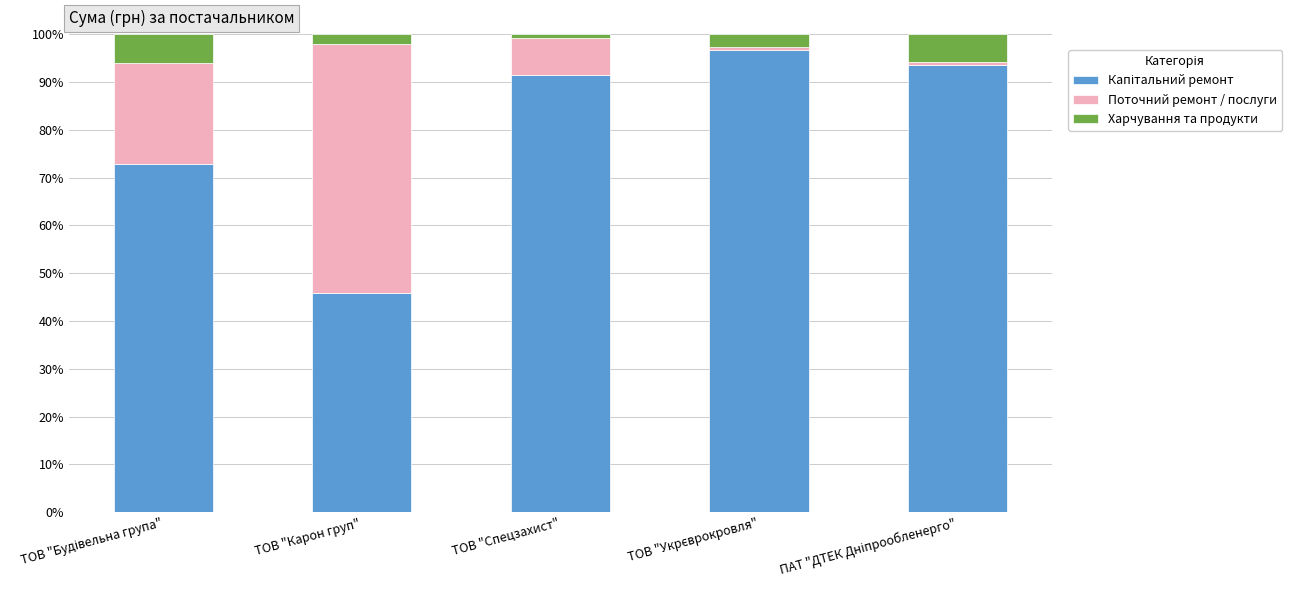

What is the total value across all series at ТОВ "Карон груп"?

100.0